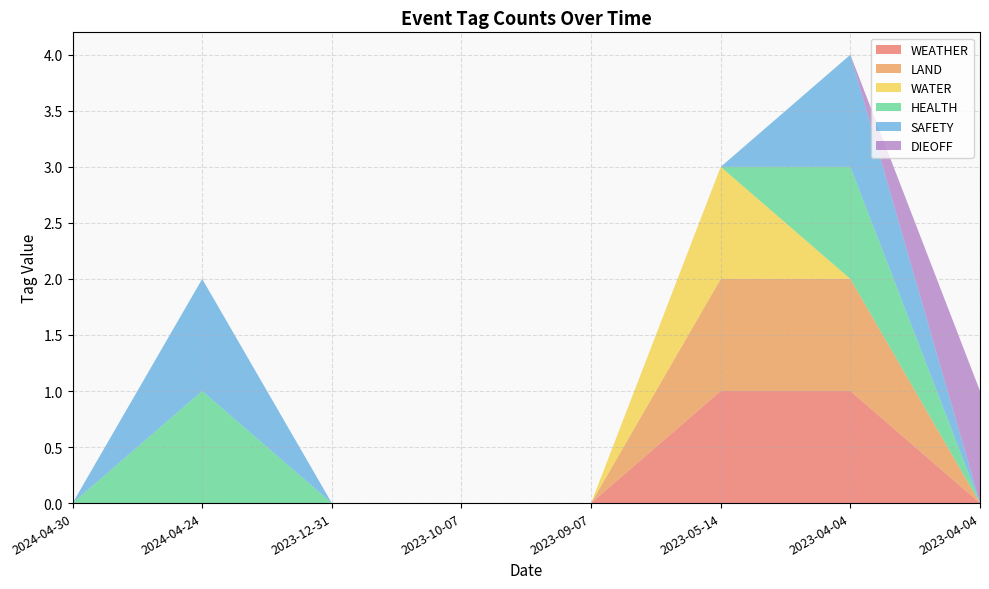

Reading right to left, what are all the values shown in this chart?

WEATHER: 0	1	1	0	0	0	0	0
LAND: 0	1	1	0	0	0	0	0
WATER: 0	0	1	0	0	0	0	0
HEALTH: 0	1	0	0	0	0	1	0
SAFETY: 0	1	0	0	0	0	1	0
DIEOFF: 1	0	0	0	0	0	0	0